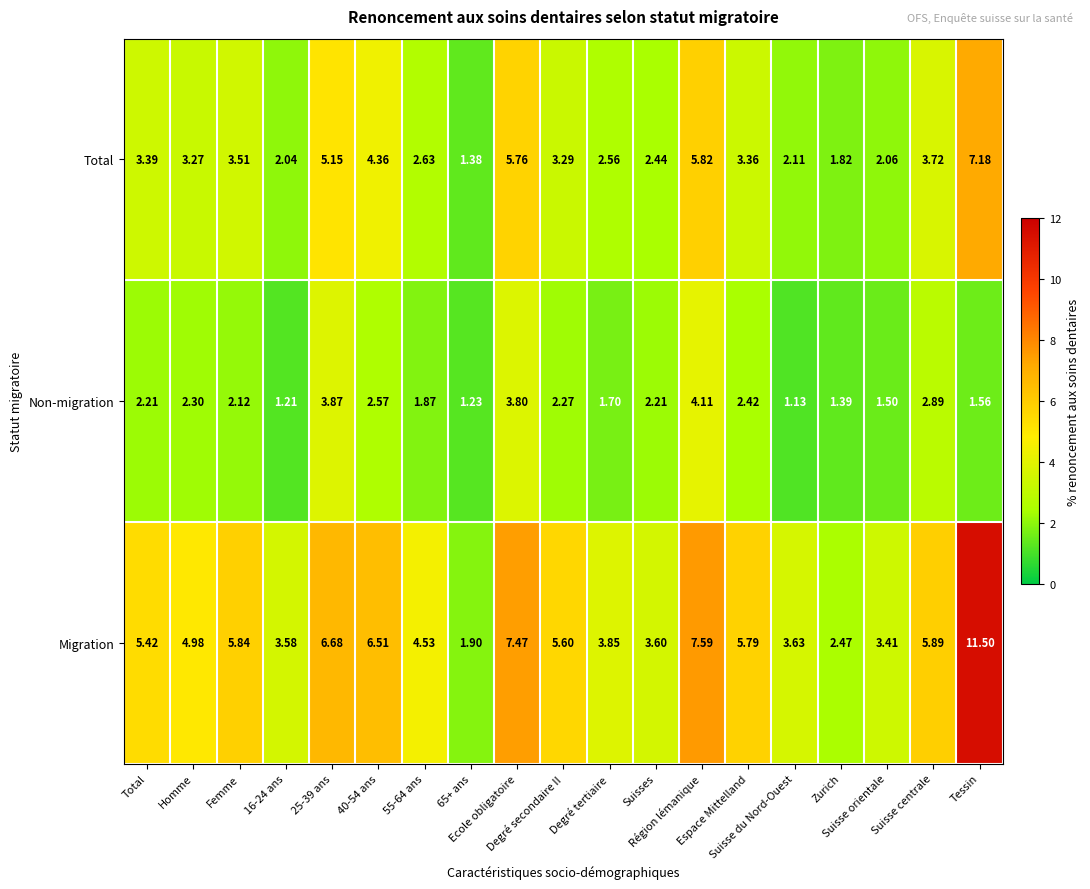

At which category is the sum across all series the highest?

Tessin